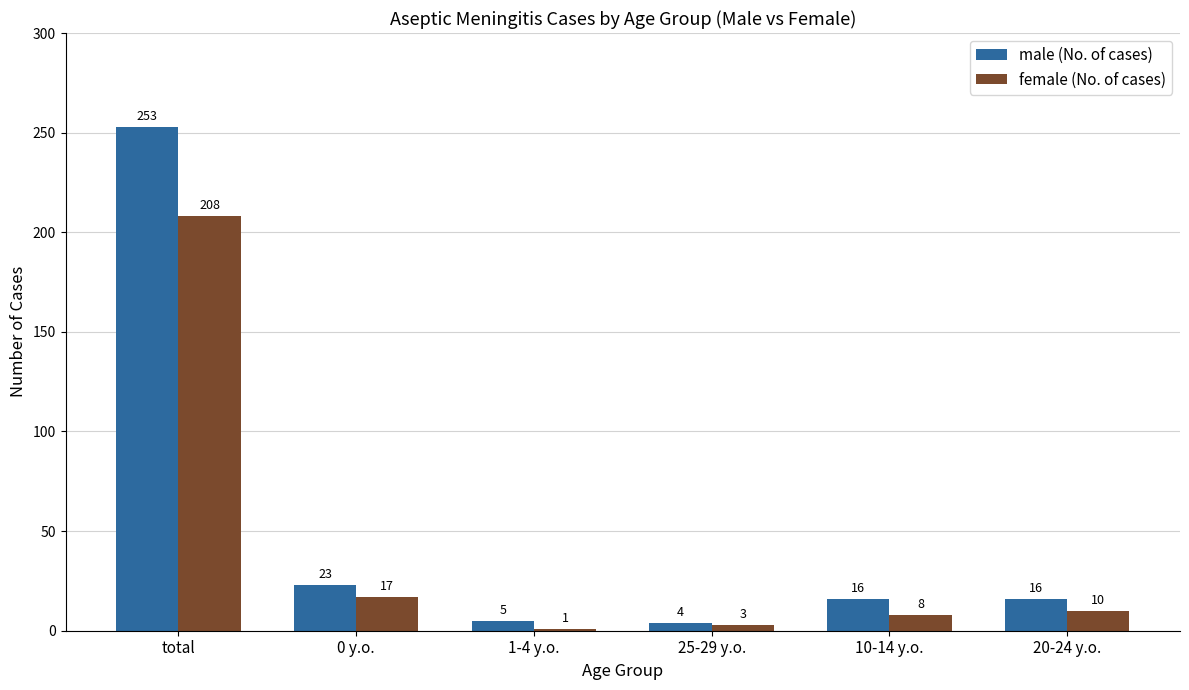

Which series has the widest spread of values?

male (No. of cases)